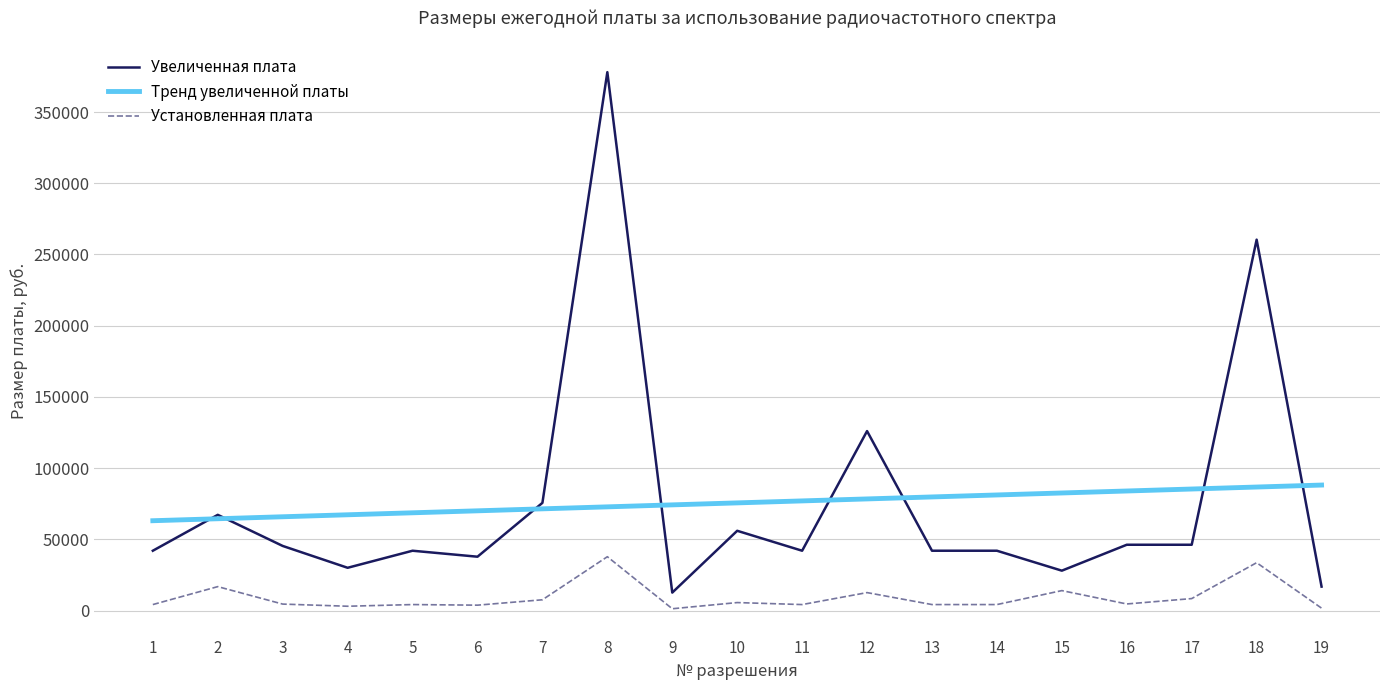

What is the minimum value for Тренд увеличенной платы?

63065.4